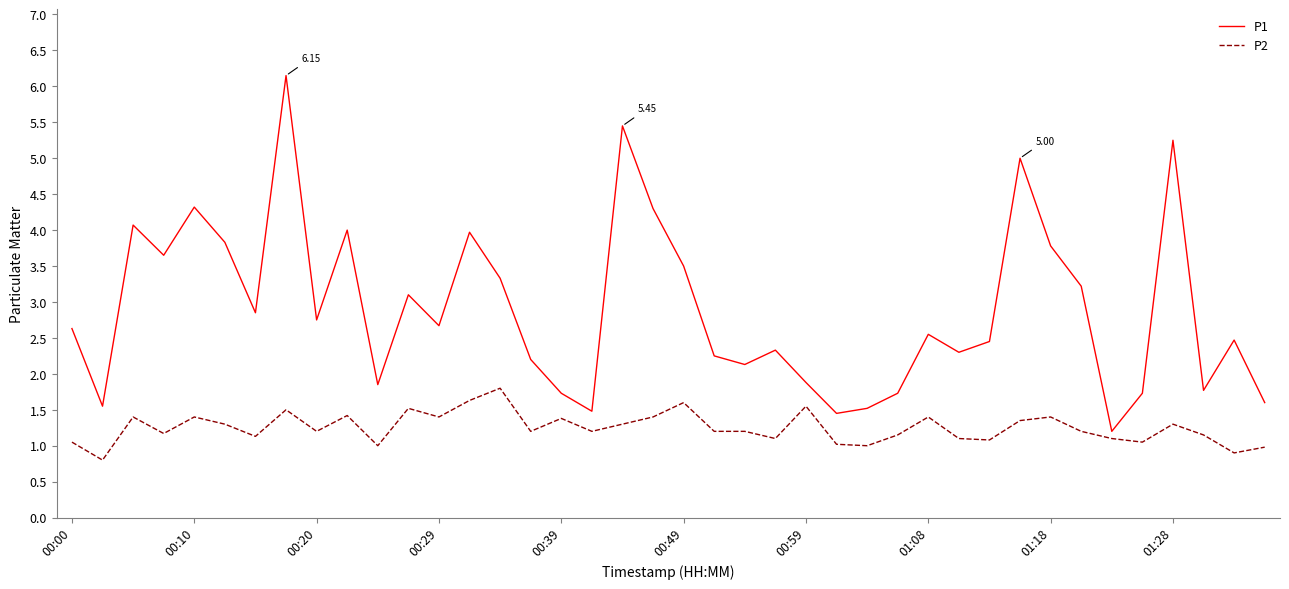

Which series has the largest total across all categories?

P1